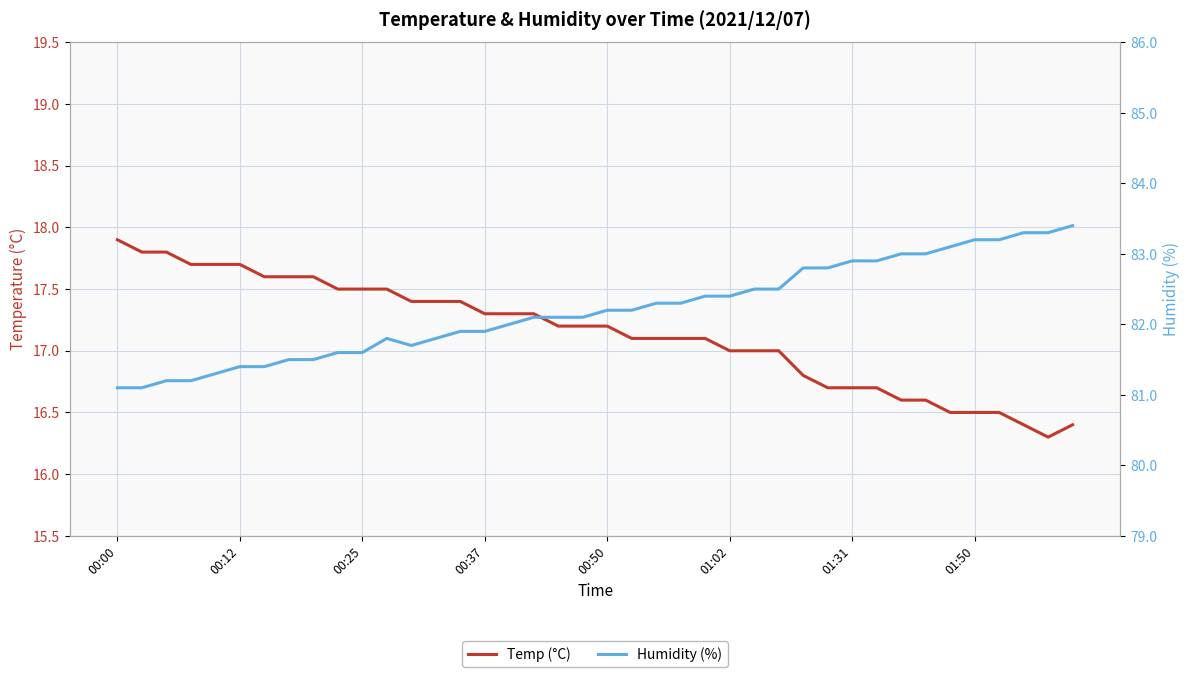

What is the difference between the highest and lowest values at 24?

65.3